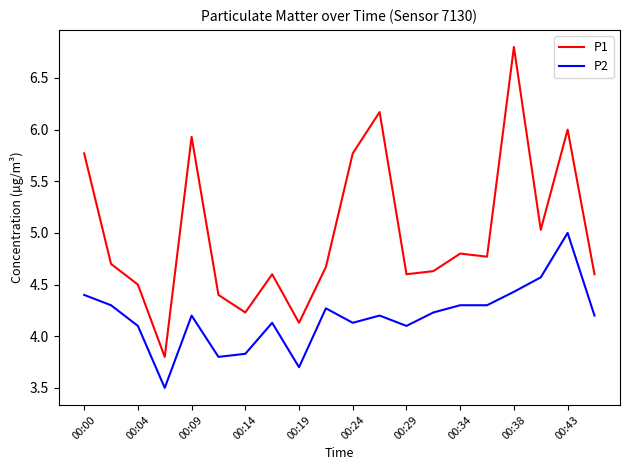

Does the chart display data point markers on the line(s)?

No